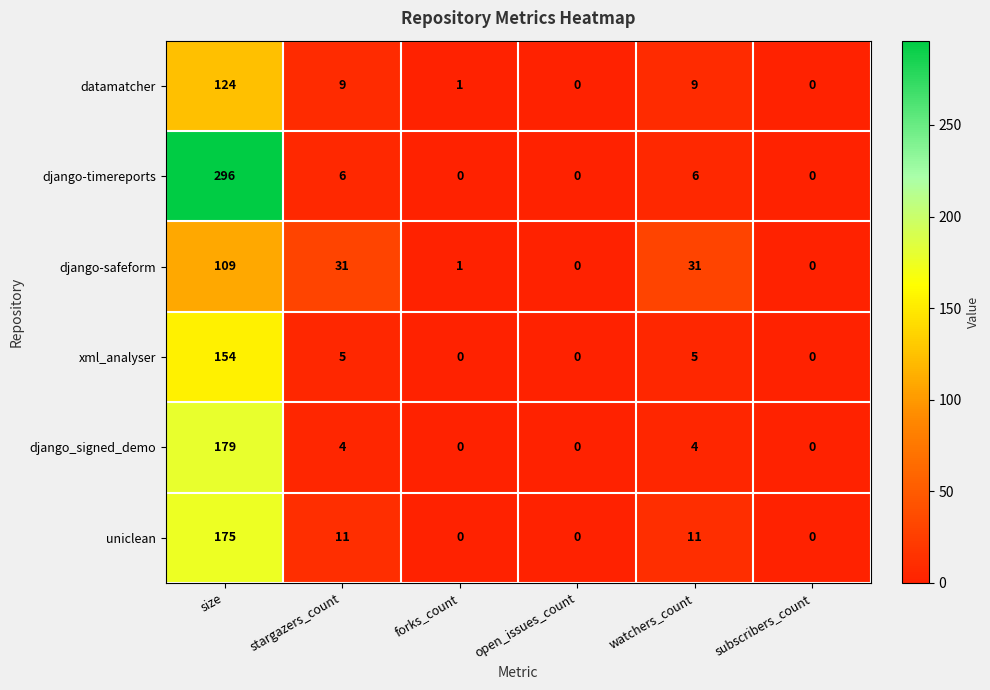

At which label does django-safeform first exceed 31?

size